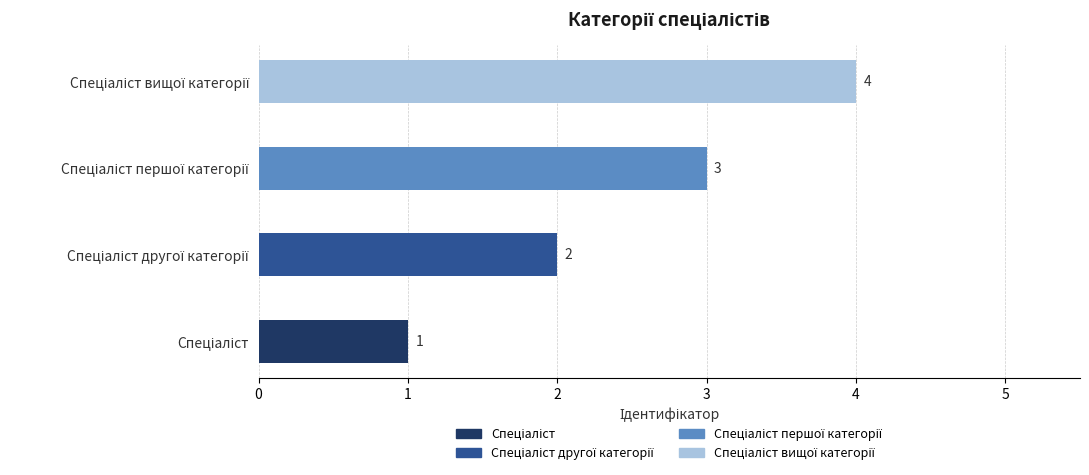

What is the change in value from Спеціаліст другої категорії to Спеціаліст першої категорії?

+1